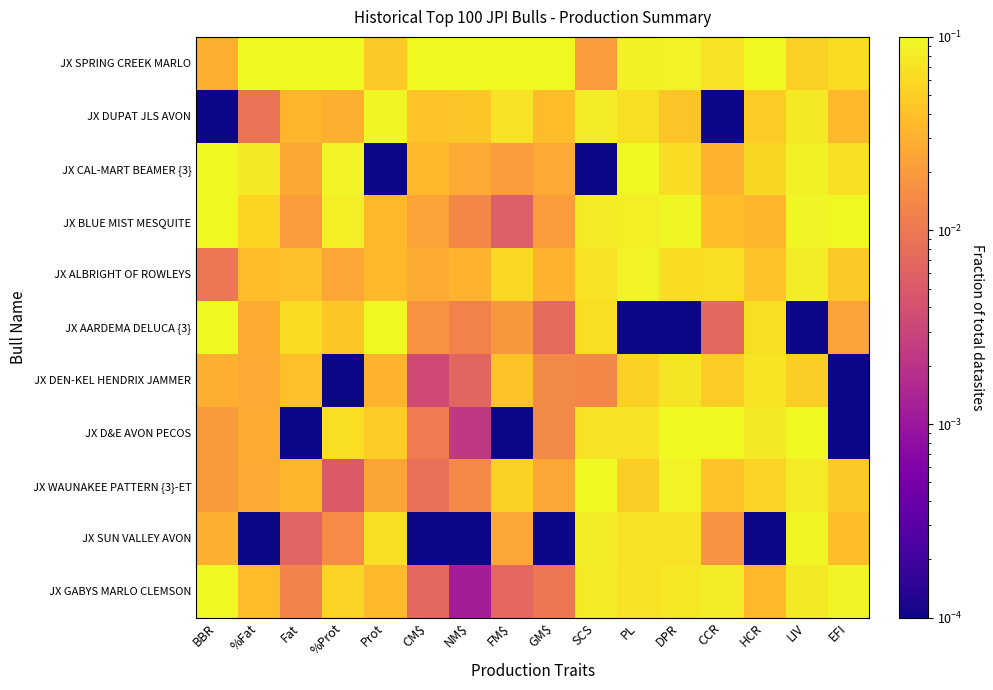

Rank the series at EFI from lowest to highest value.

JX DEN-KEL HENDRIX JAMMER, JX D&E AVON PECOS, JX AARDEMA DELUCA {3}, JX DUPAT JLS AVON, JX SUN VALLEY AVON, JX ALBRIGHT OF ROWLEYS, JX WAUNAKEE PATTERN {3}-ET, JX SPRING CREEK MARLO, JX CAL-MART BEAMER {3}, JX GABYS MARLO CLEMSON, JX BLUE MIST MESQUITE